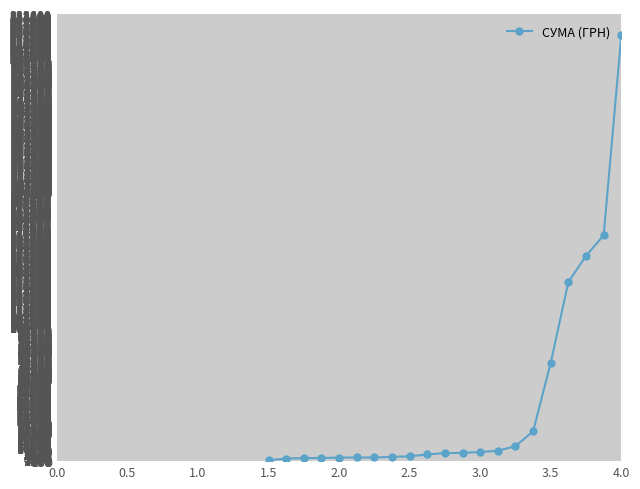

What is the difference between the maximum and minimum values?

317302.9